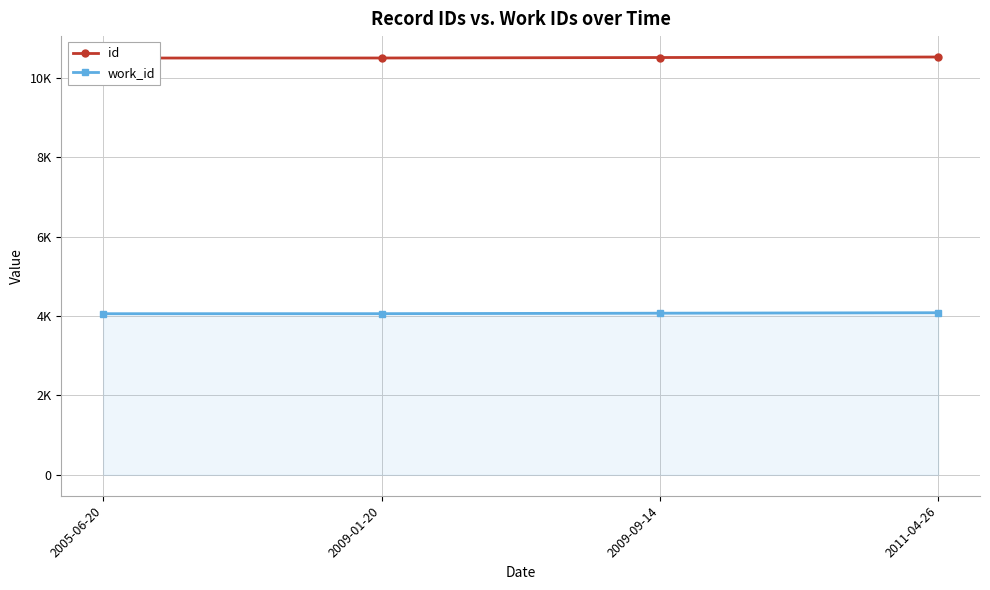

Where does the work_id series first go above 4074?

2011-04-26